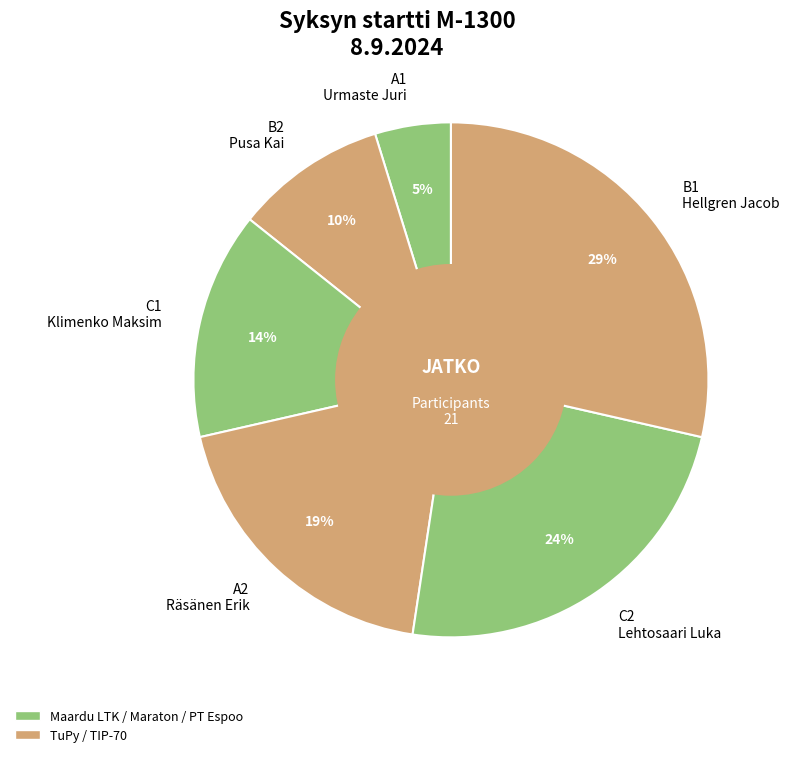

Is there any slice that represents more than half of the pie?

No